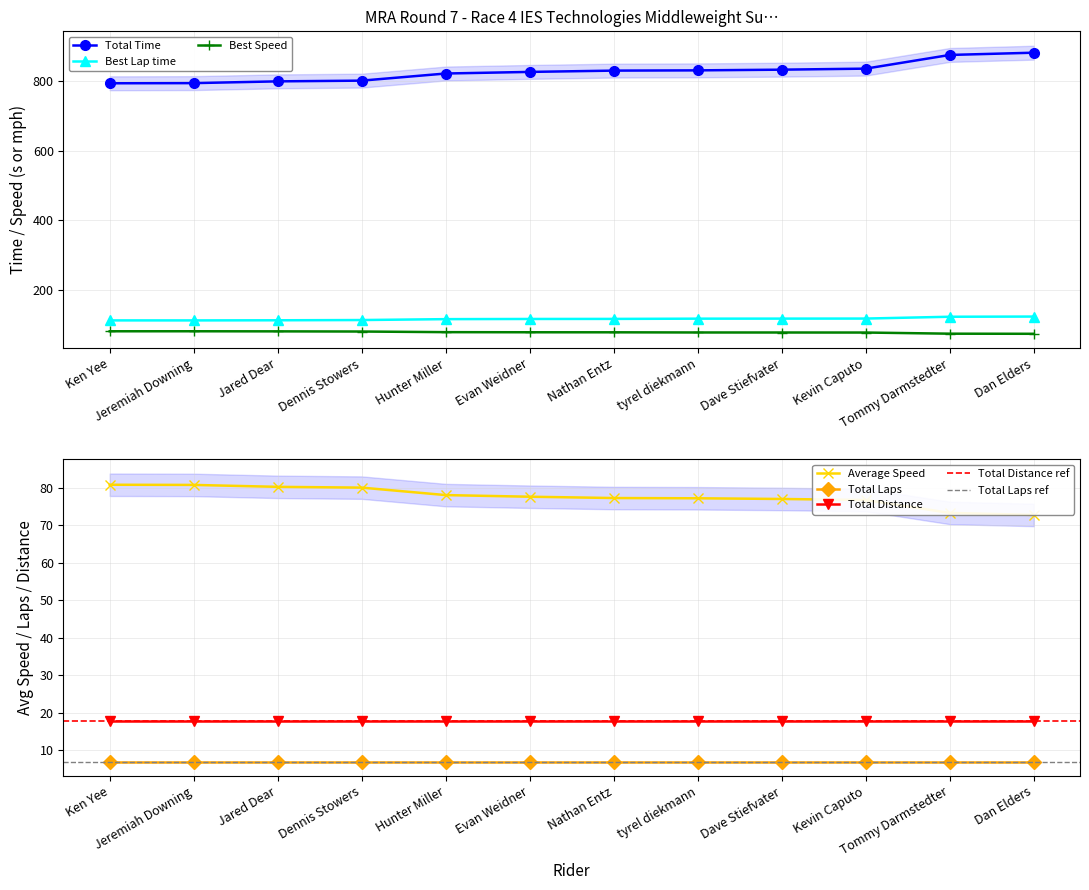

How many data points in Best Lap time are less than 116?

4